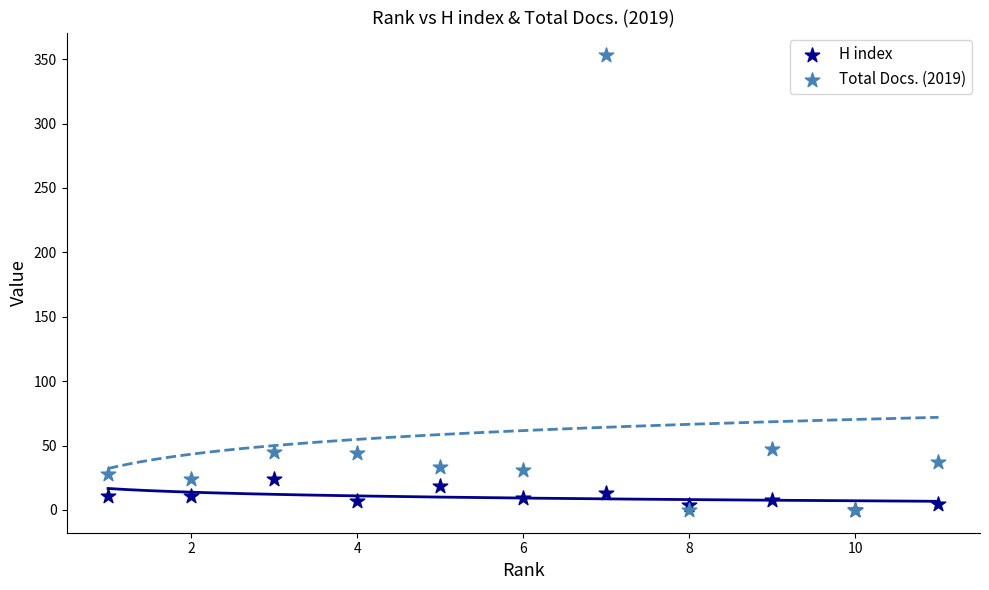

Which series has the largest Y range (max minus min)?

Total Docs. (2019)